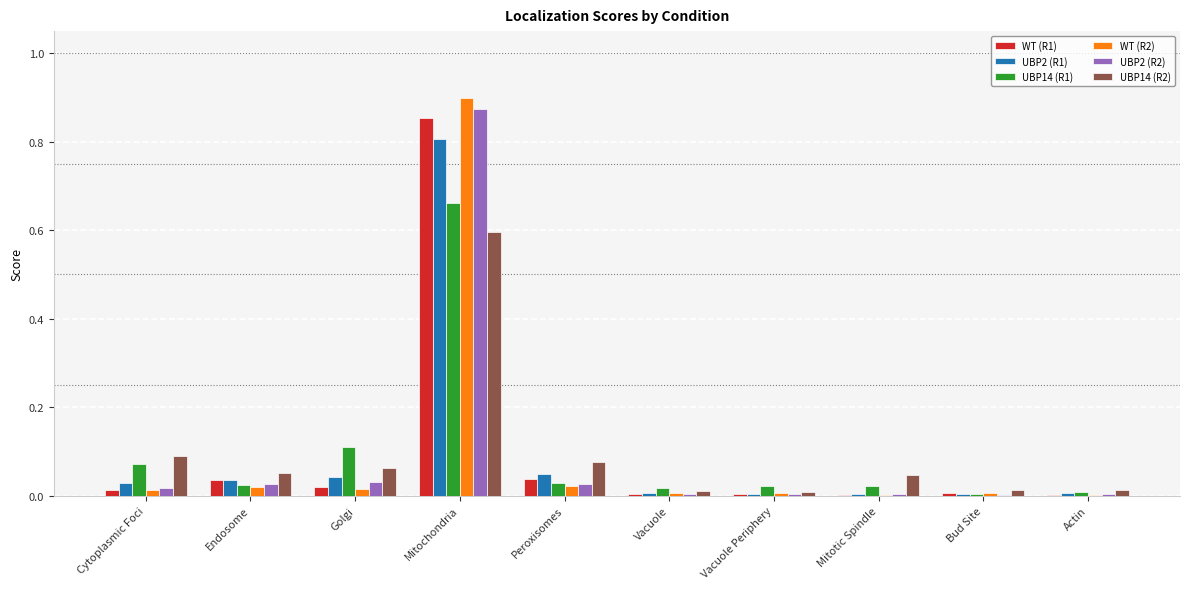

What are all the series names shown in the legend?

WT (R1), UBP2 (R1), UBP14 (R1), WT (R2), UBP2 (R2), UBP14 (R2)